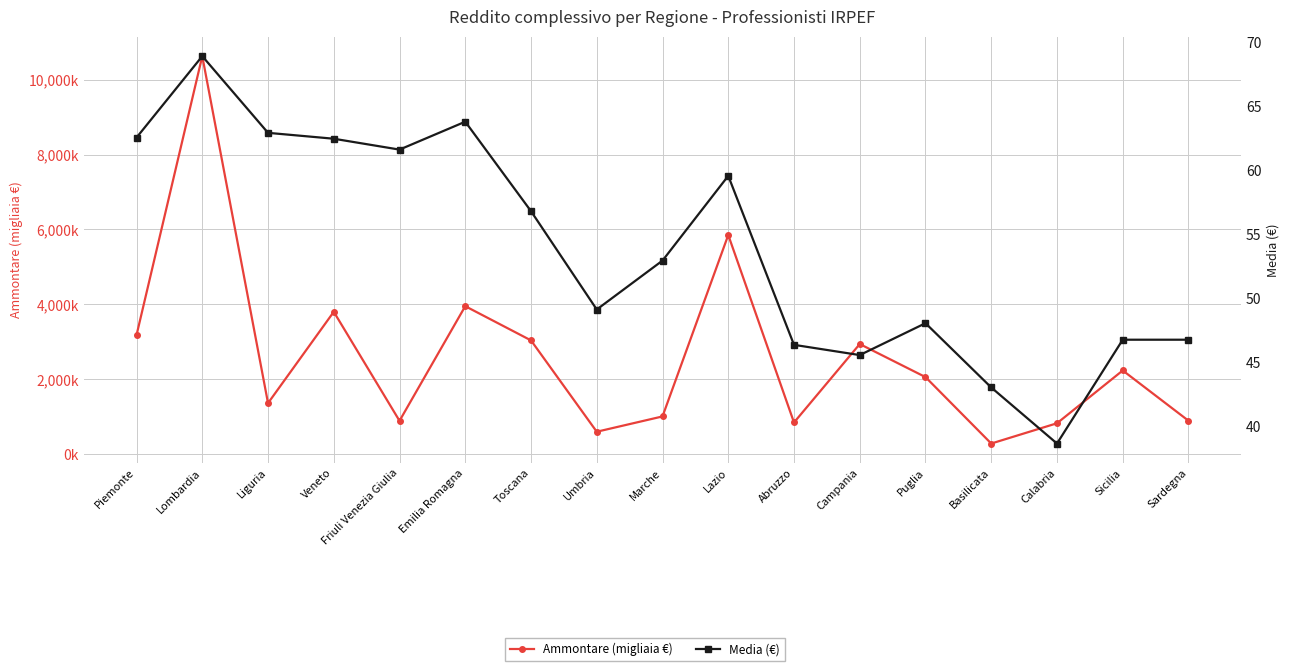

What is the label of the 17th point from the right?

Piemonte